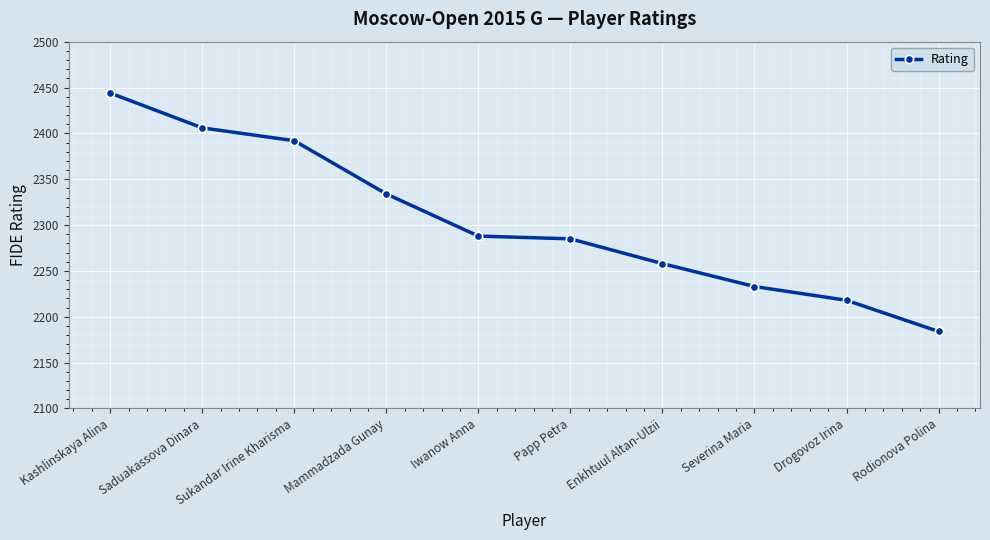

How many data points does each series have?

10